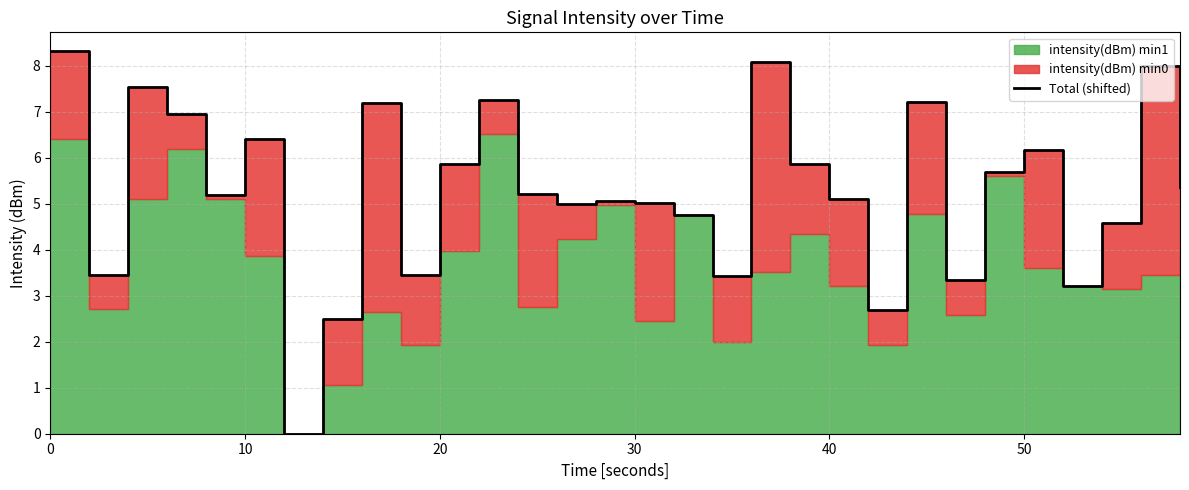

How many data points are less than 5?

11